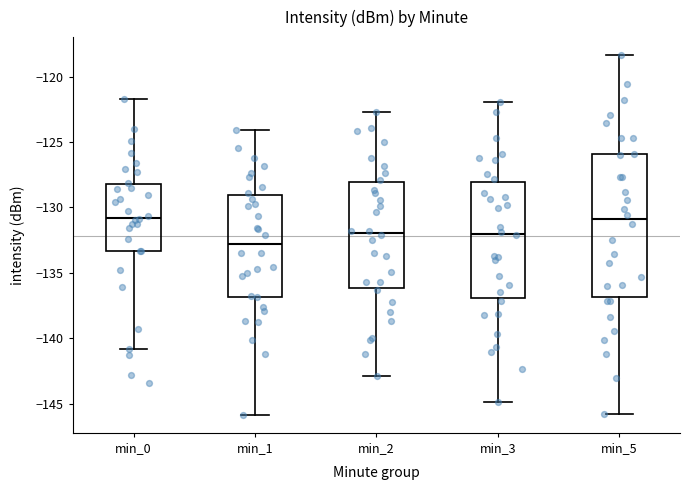

Which box is the tallest, from its lower edge to its upper edge?

min_5